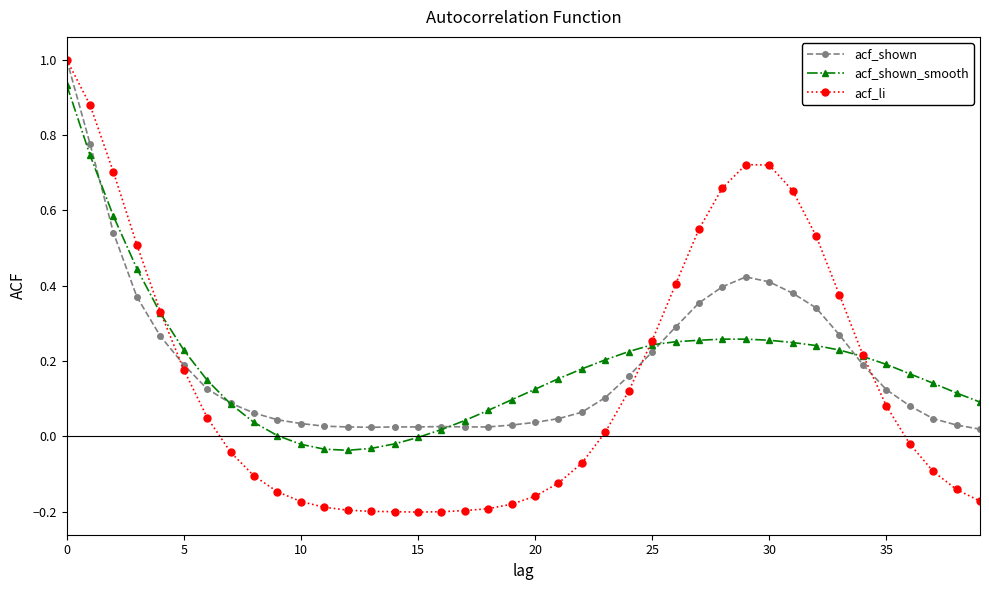

Which series has the largest range (max minus min)?

acf_li